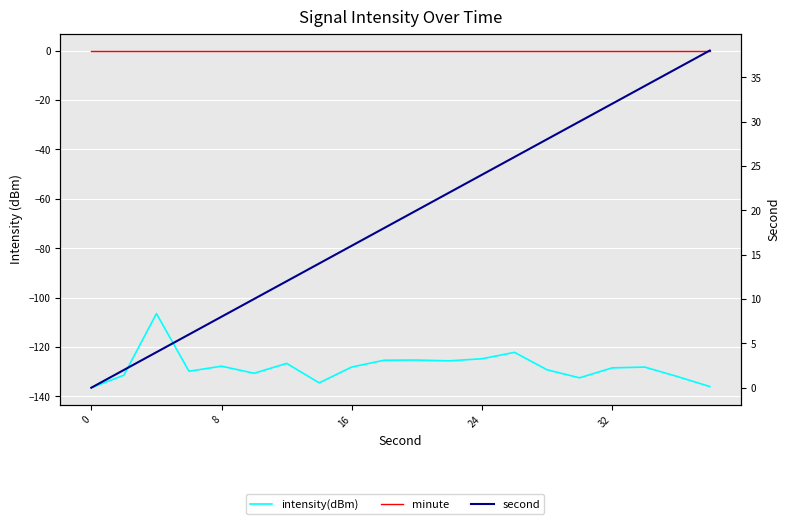

Which series has the widest spread of values?

second